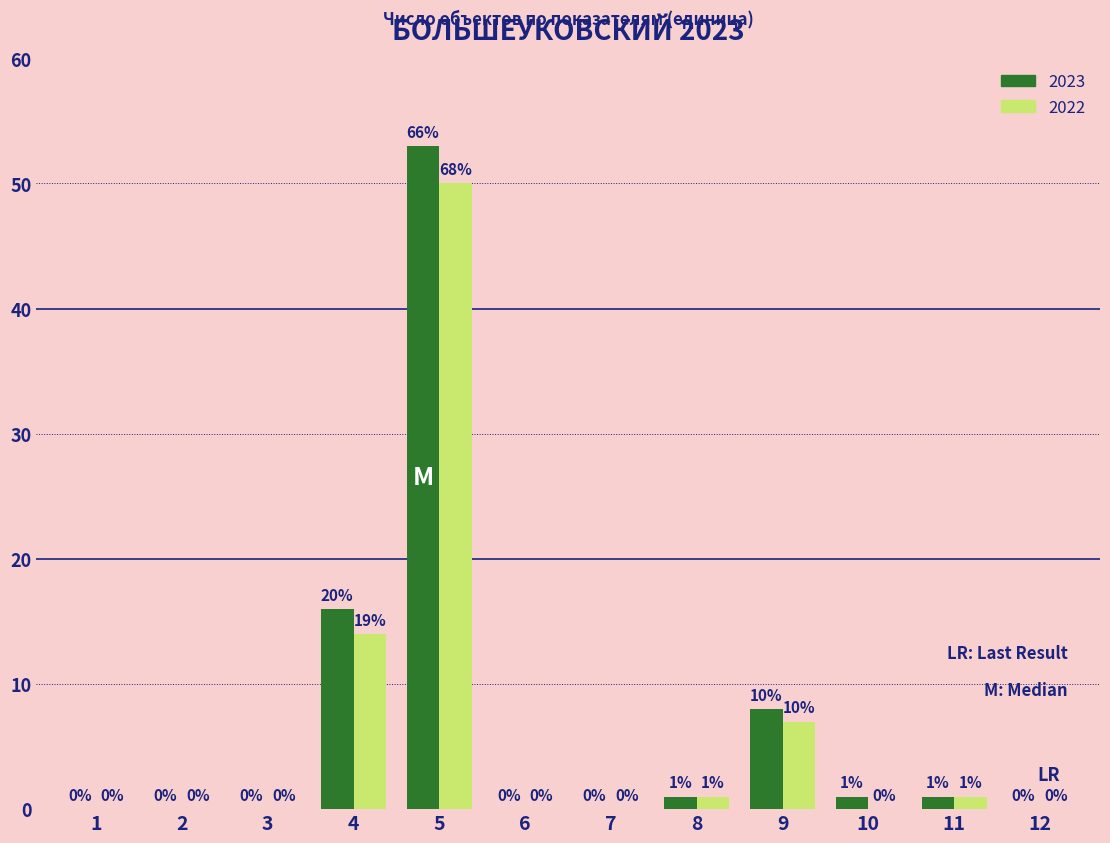

Reading left to right, transcribe all the data shown in this chart.

2023: 1=0	2=0	3=0	4=16	5=53	6=0	7=0	8=1	9=8	10=1	11=1	12=0
2022: 1=0	2=0	3=0	4=14	5=50	6=0	7=0	8=1	9=7	10=0	11=1	12=0